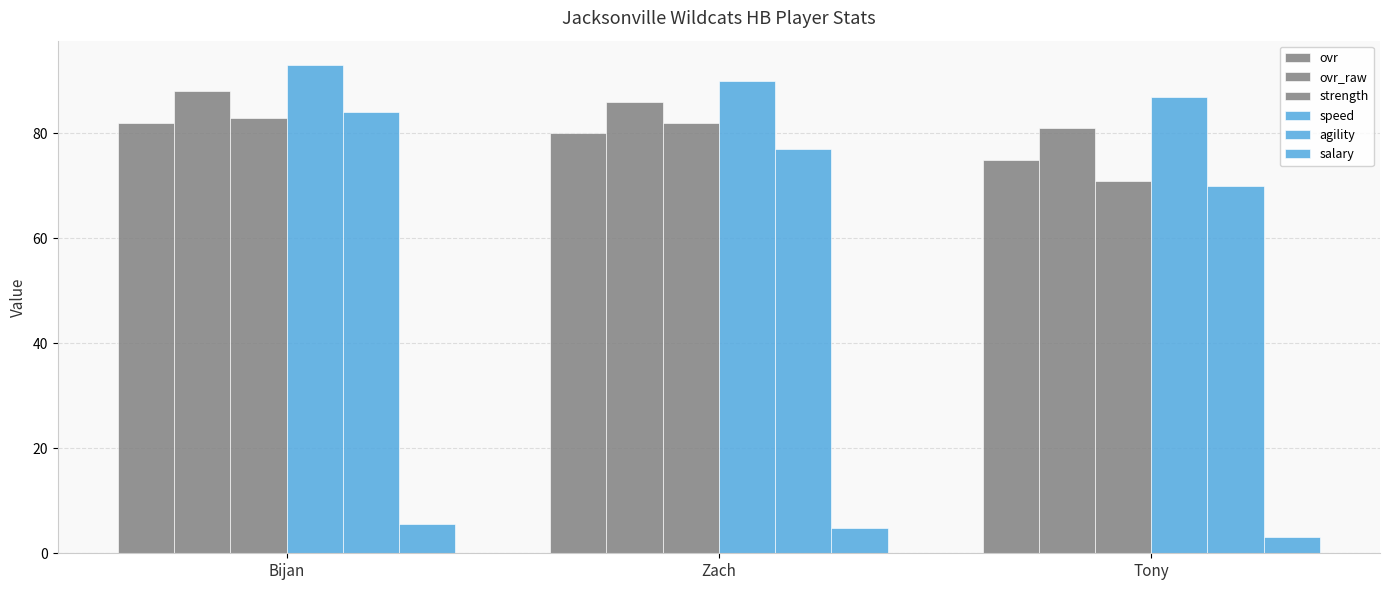

At Bijan, list the series in order from smallest to largest.

salary, ovr, strength, agility, ovr_raw, speed